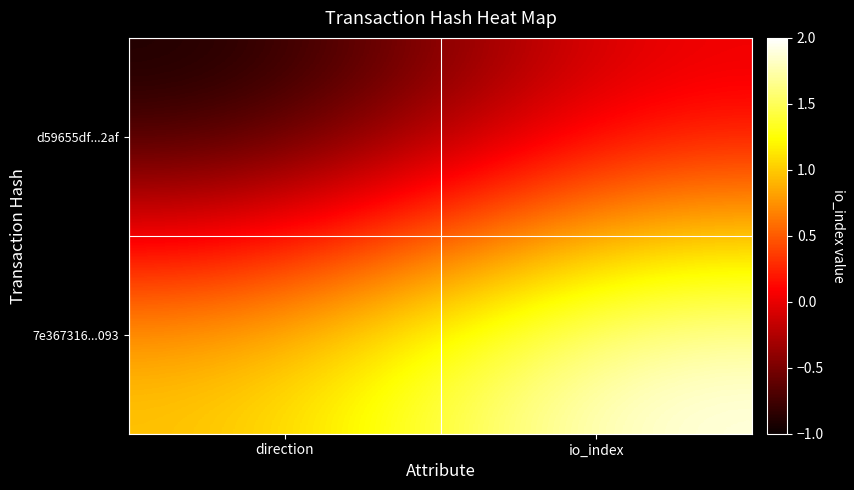

What is the total value across all series at io_index?

2